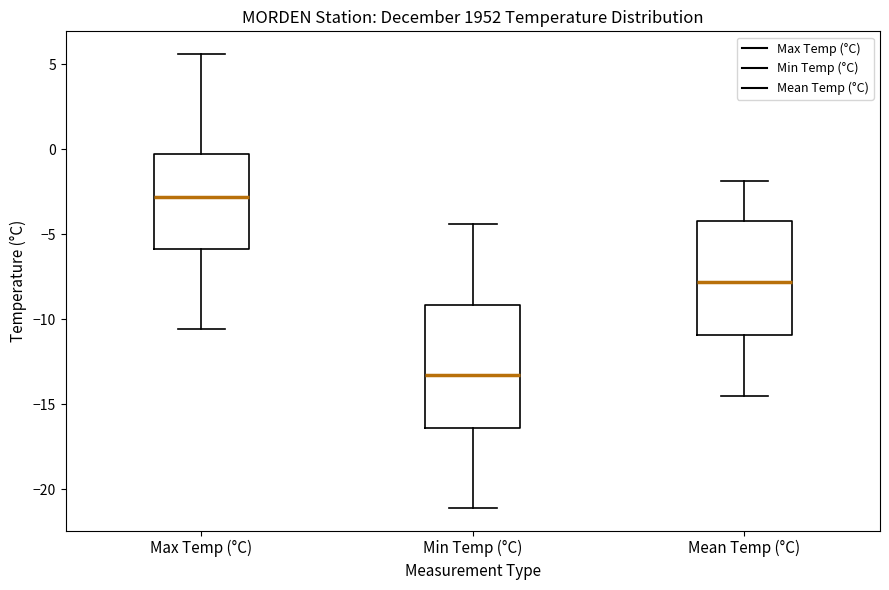

Reading left to right, read every box against the y-axis: the position of its median line, the range the box covers, and the ends of its whiskers. The values are not printed on the chart, so give them approximately, as read against the axis.

Max Temp (°C): median -3.0, box -6.0 to -0.5, whiskers -10.5 to 5.5
Min Temp (°C): median -13.5, box -16.5 to -9.0, whiskers -21.0 to -4.5
Mean Temp (°C): median -8.0, box -11.0 to -4.0, whiskers -14.5 to -2.0